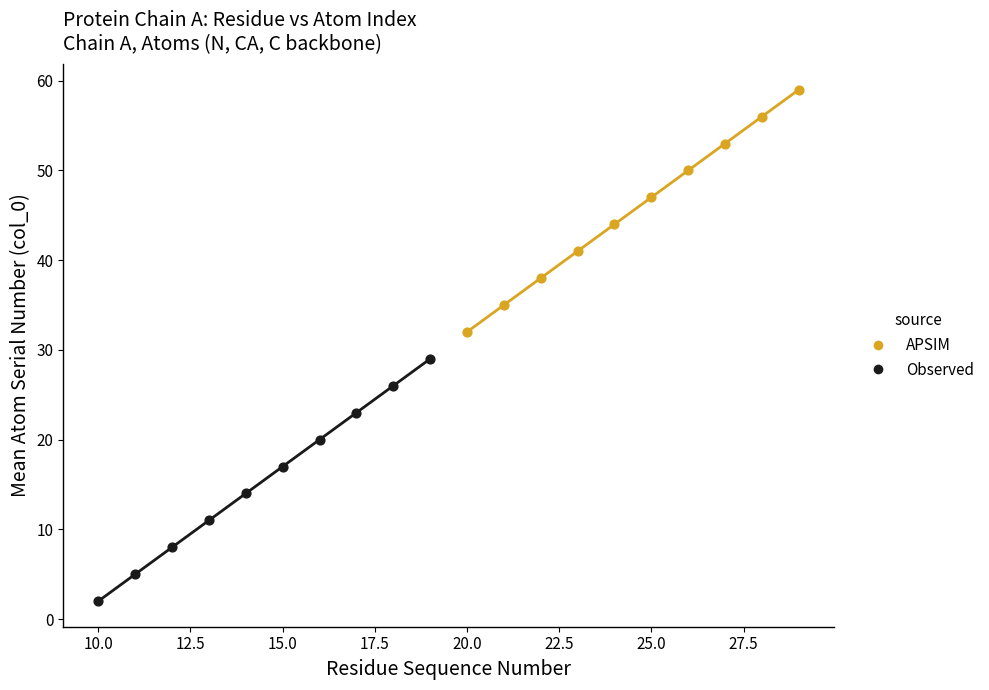

Which series contains the lowest Y value?

Observed